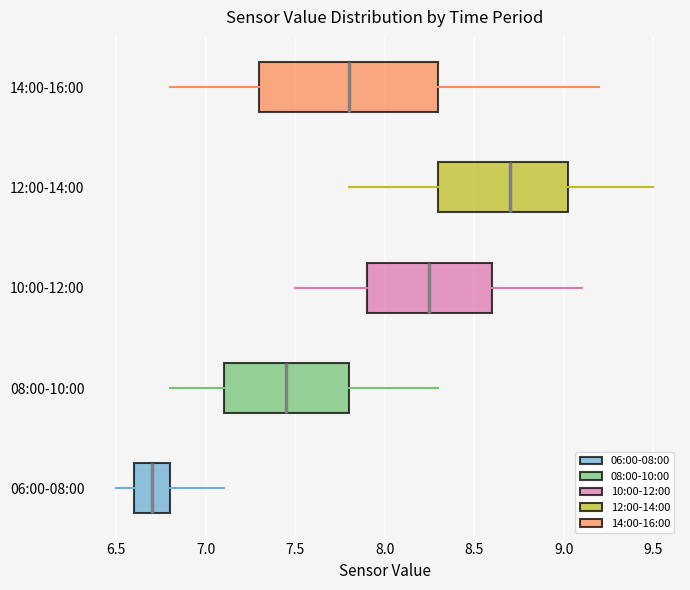

Where does the left whisker of the box for 10:00-12:00 end on the x-axis? The values are not printed on the chart, so give them approximately, as read against the axis.

7.50